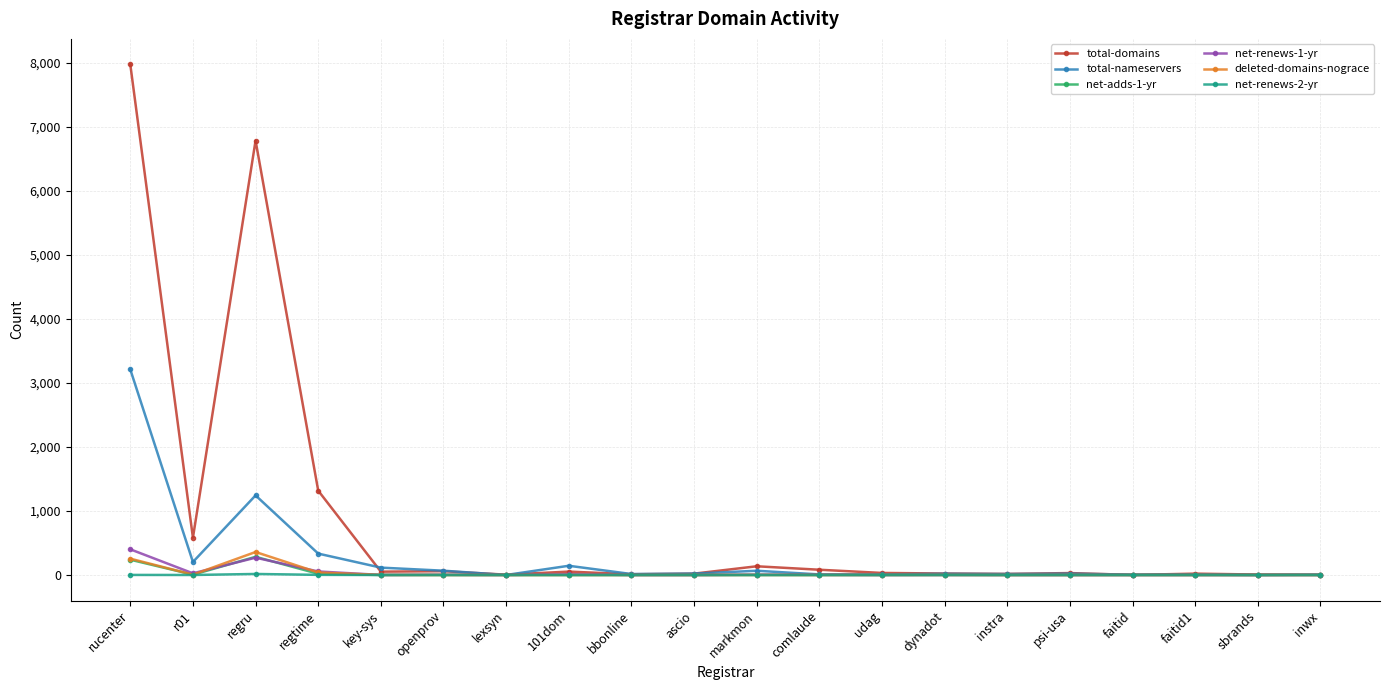

True or false: net-renews-1-yr has more than 2 points higher than both neighbors.

True